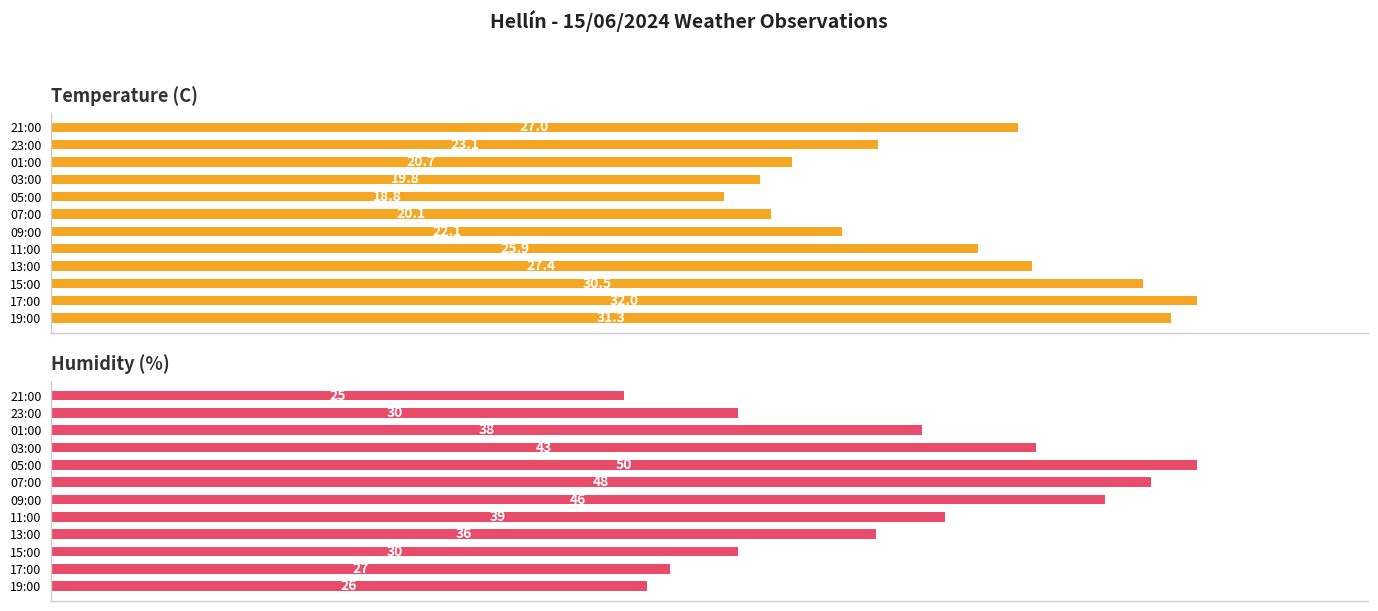

Reading left to right, list all the values displayed in this chart.

Temperature (C): 31.3	32.0	30.5	27.4	25.9	22.1	20.1	18.8	19.8	20.7	23.1	27.0
Humidity (%): 26.0	27.0	30.0	36.0	39.0	46.0	48.0	50.0	43.0	38.0	30.0	25.0